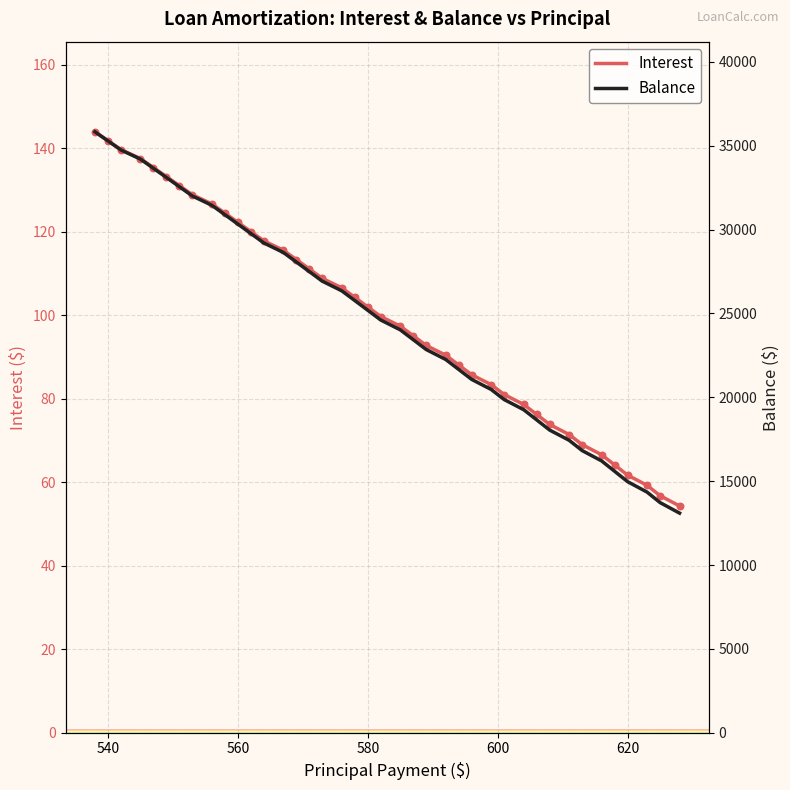

Which series has the largest total across all categories?

Balance